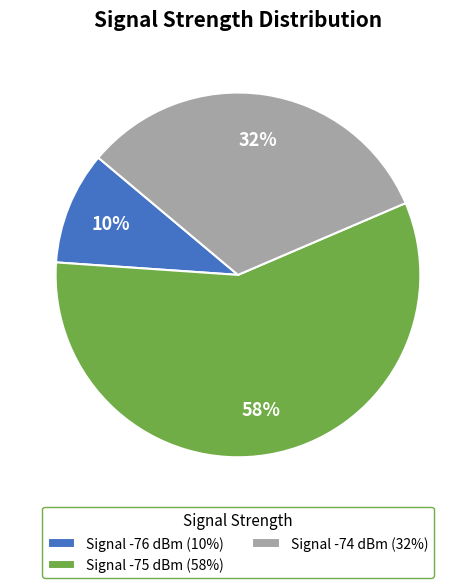

What is the ratio of the value at Signal -74 dBm (32%) to the value at Signal -76 dBm (10%)?

3.2